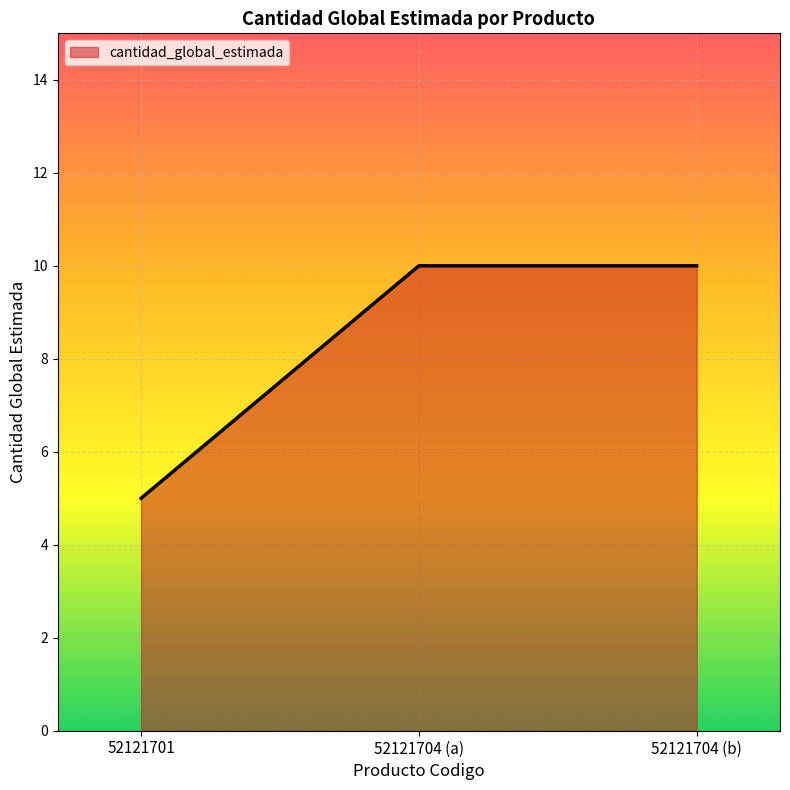

Is it true that the value at 52121704 (b) is 10?

True